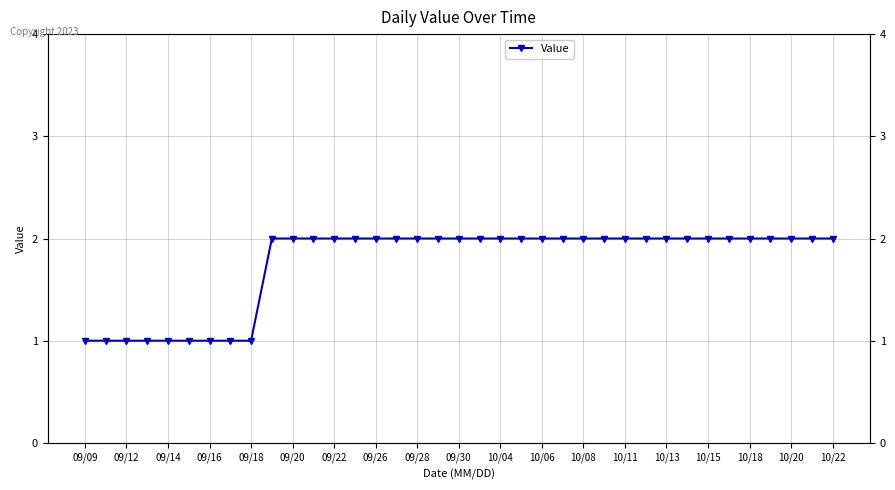

The value at 09/20 is 4. True or false?

False